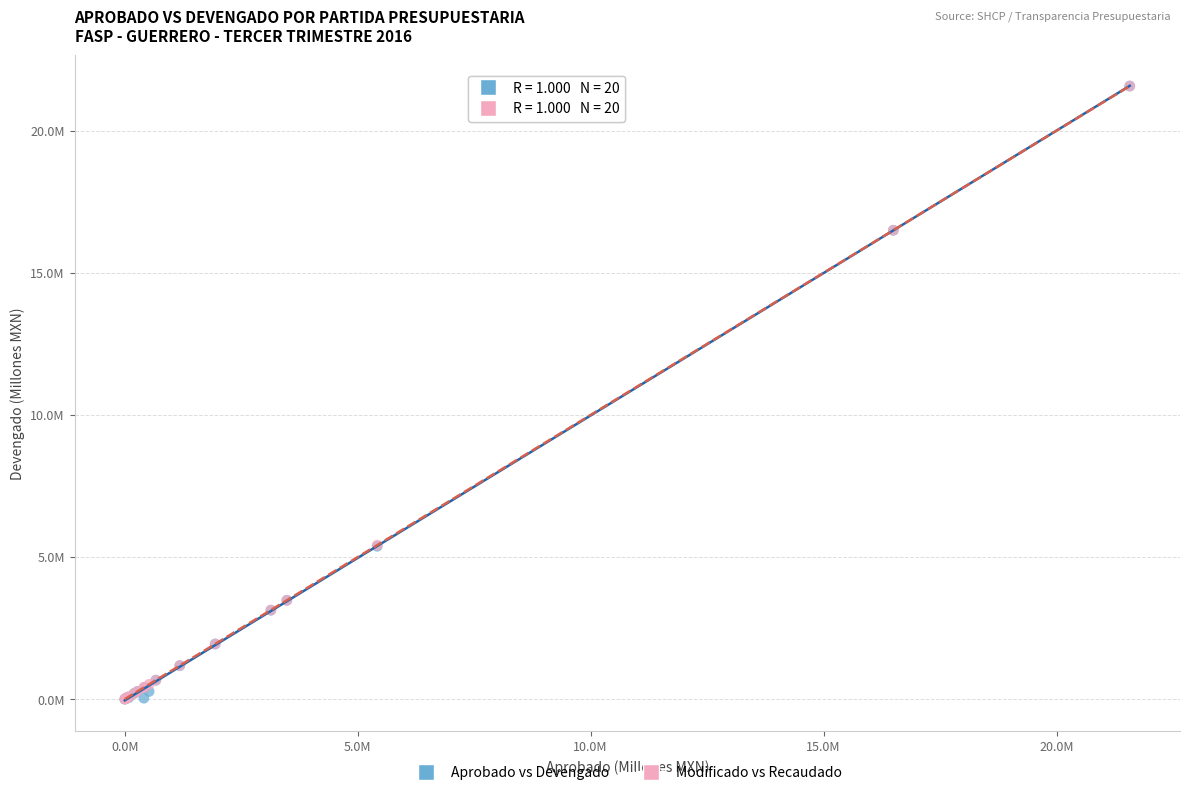

What are all the series names shown in the legend?

Aprobado vs Devengado, Modificado vs Recaudado